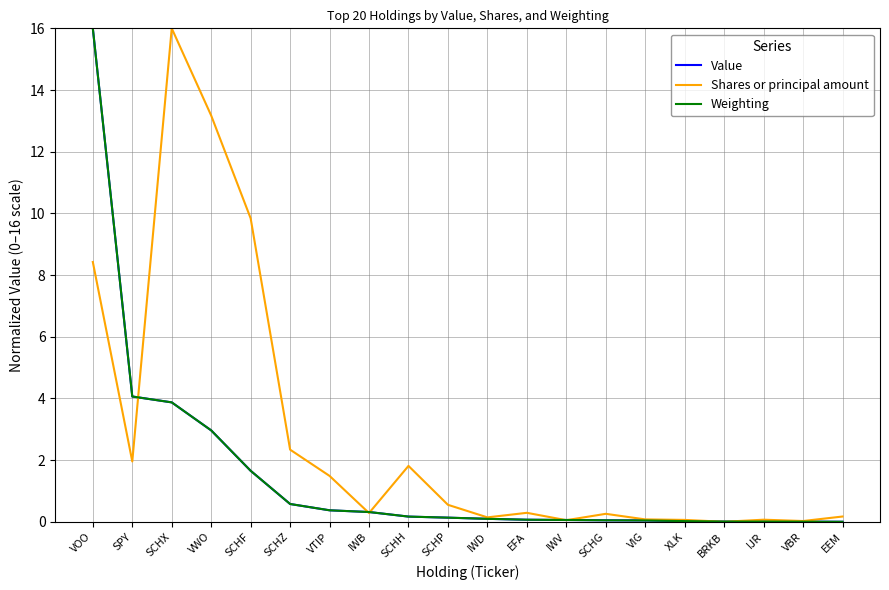

What is the highest value of the Shares or principal amount series?

16.0